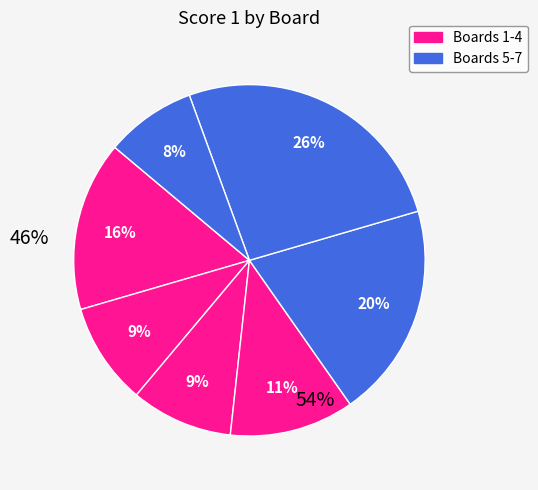

How many slices are in this pie chart?

7